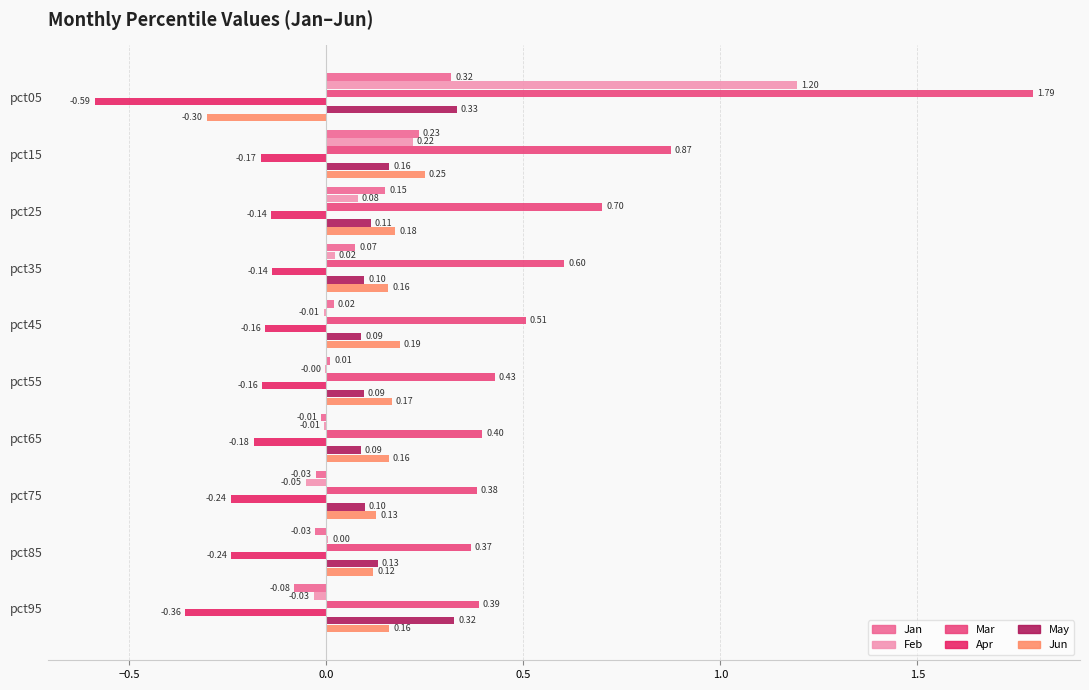

Is the value of May at pct15 greater than the value of Jun at pct55?

No